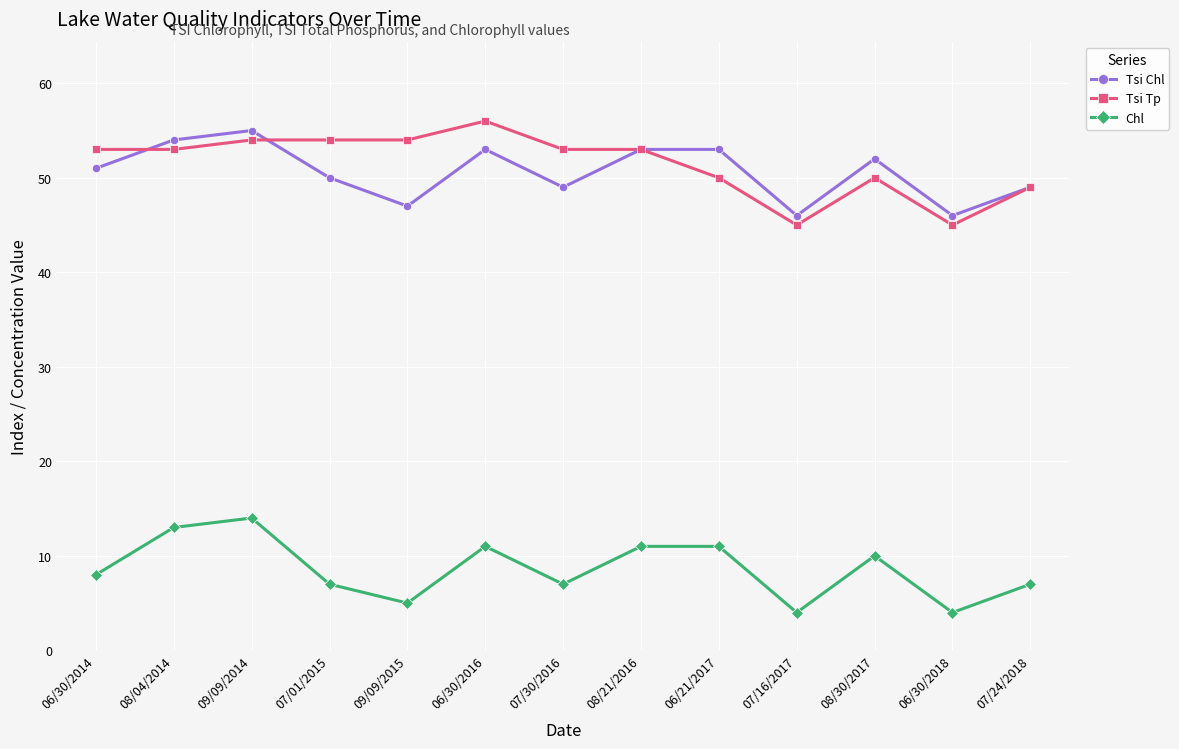

Rank the series at 06/30/2016 from lowest to highest value.

Chl, Tsi Chl, Tsi Tp